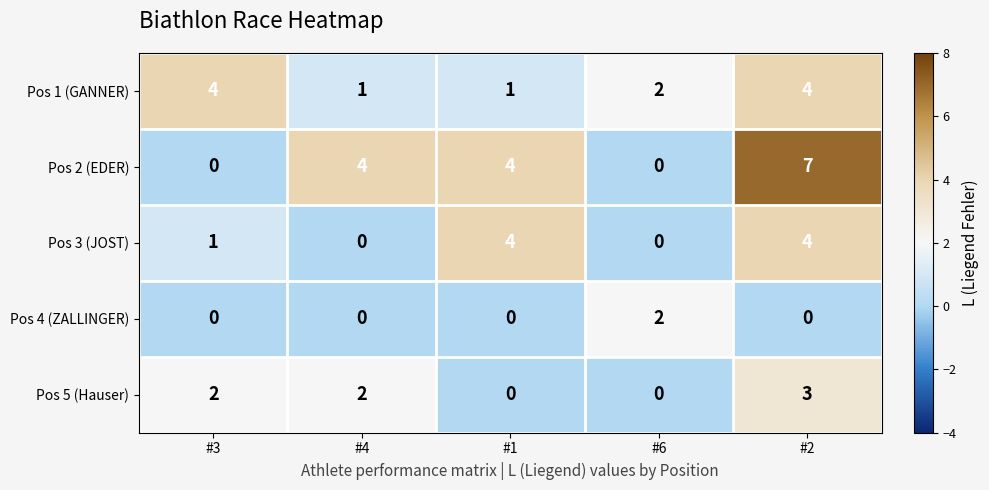

What is the sum of the Pos 2 (EDER) values at #3 and #4?

4